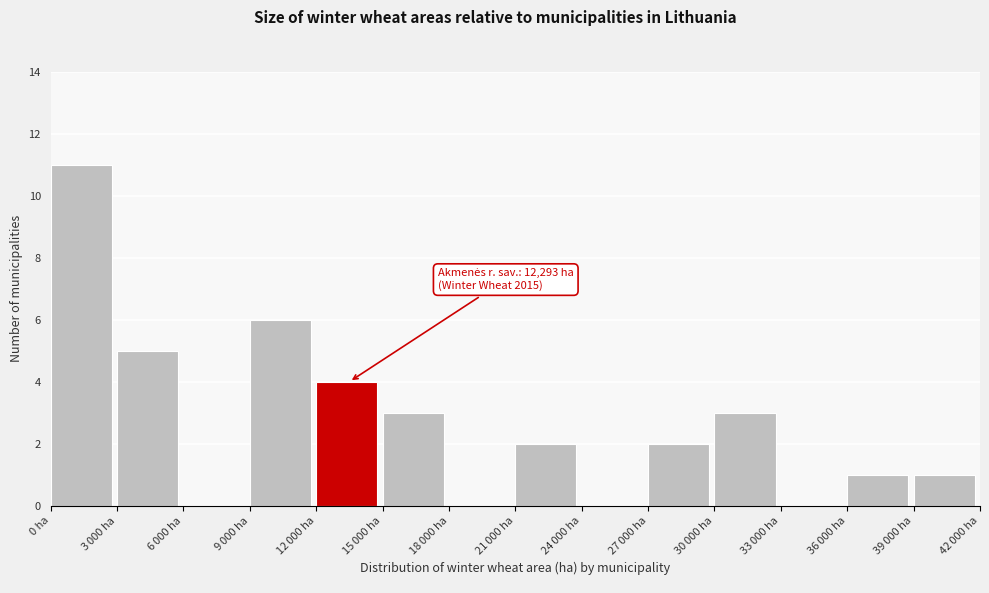

What is the maximum value shown in the chart?

11